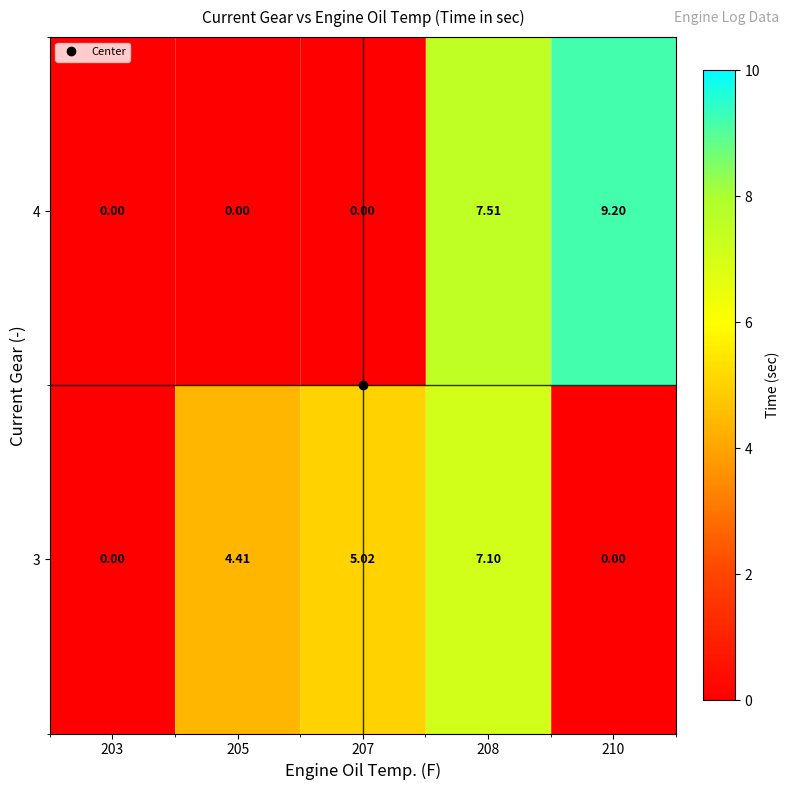

Is the value of 3 at 210 greater than the value of 4 at 208?

No